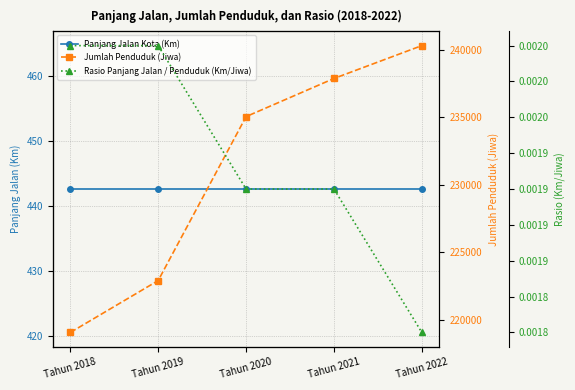

Reading left to right, extract all data points from this chart.

Panjang Jalan Kota (Km): Tahun 2018=442.6	Tahun 2019=442.6	Tahun 2020=442.6	Tahun 2021=442.6	Tahun 2022=442.6
Jumlah Penduduk (Jiwa): Tahun 2018=219061.0	Tahun 2019=222910.0	Tahun 2020=235064.0	Tahun 2021=237891.0	Tahun 2022=240327.0
Rasio Panjang Jalan / Penduduk (Km/Jiwa): Tahun 2018=0.0	Tahun 2019=0.0	Tahun 2020=0.0	Tahun 2021=0.0	Tahun 2022=0.0